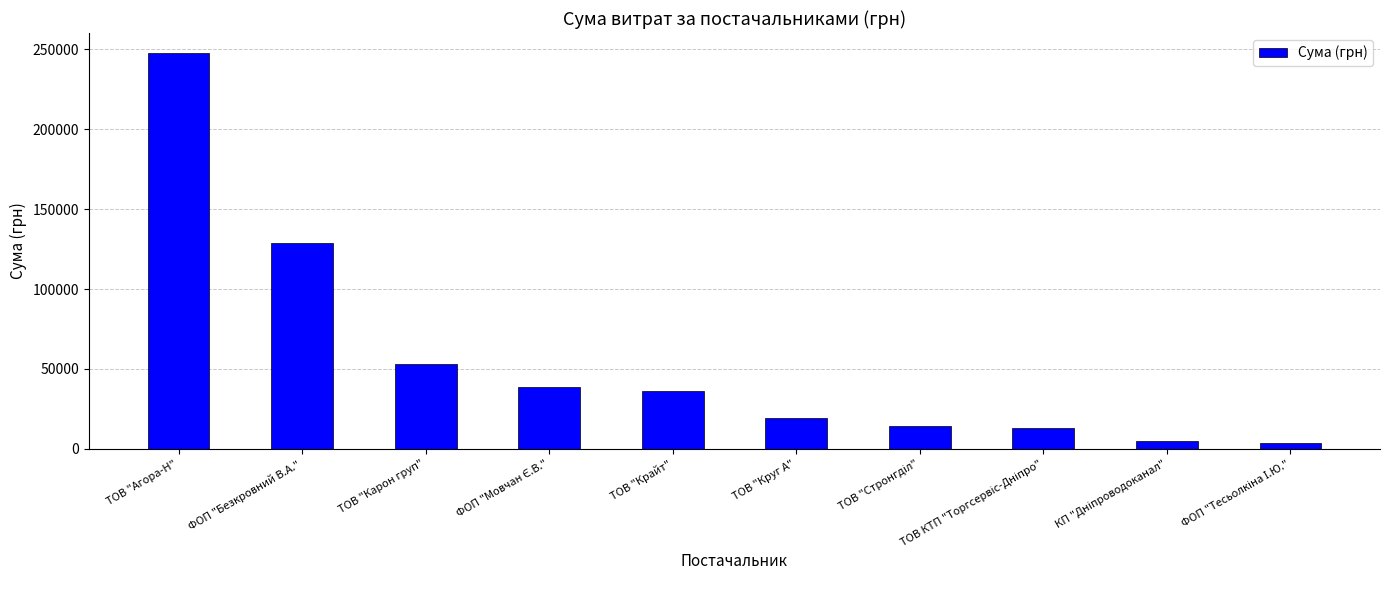

Is it true that the value at ТОВ "Карон груп" is 74083.1?

False